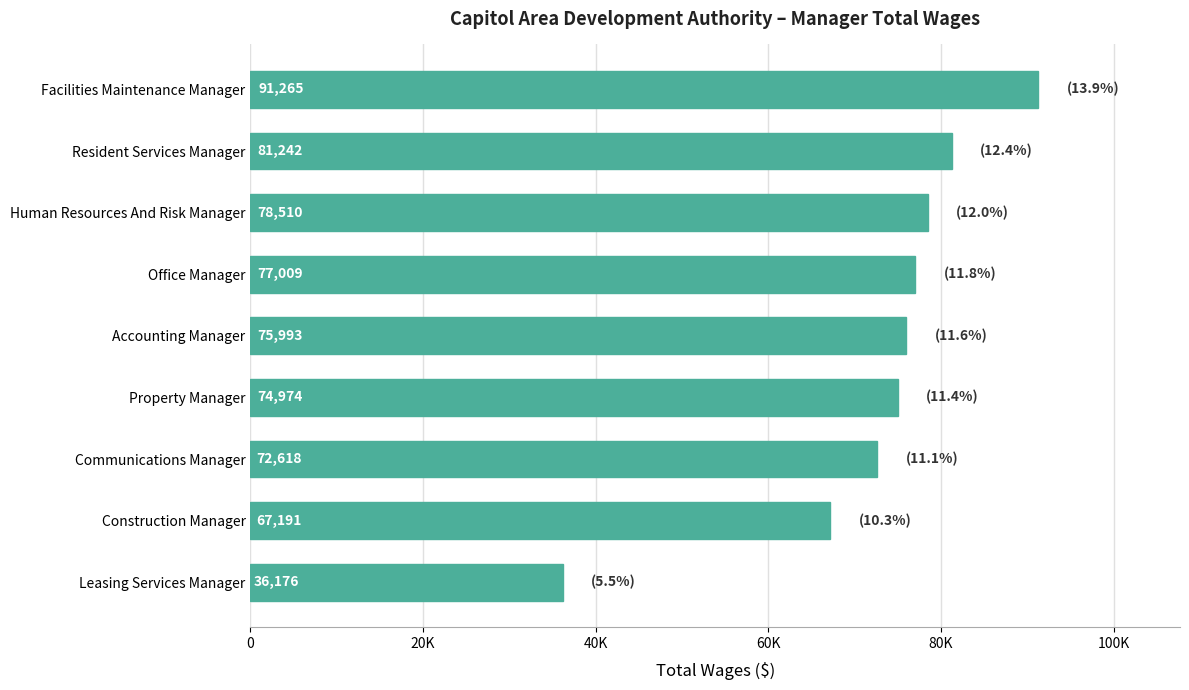

Does the chart contain any negative values?

No